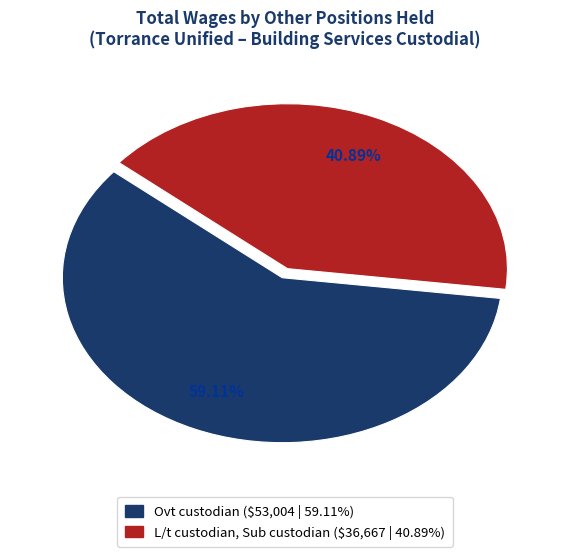

Rank the categories by value from highest to lowest.

Ovt custodian, L/t custodian, Sub custodian